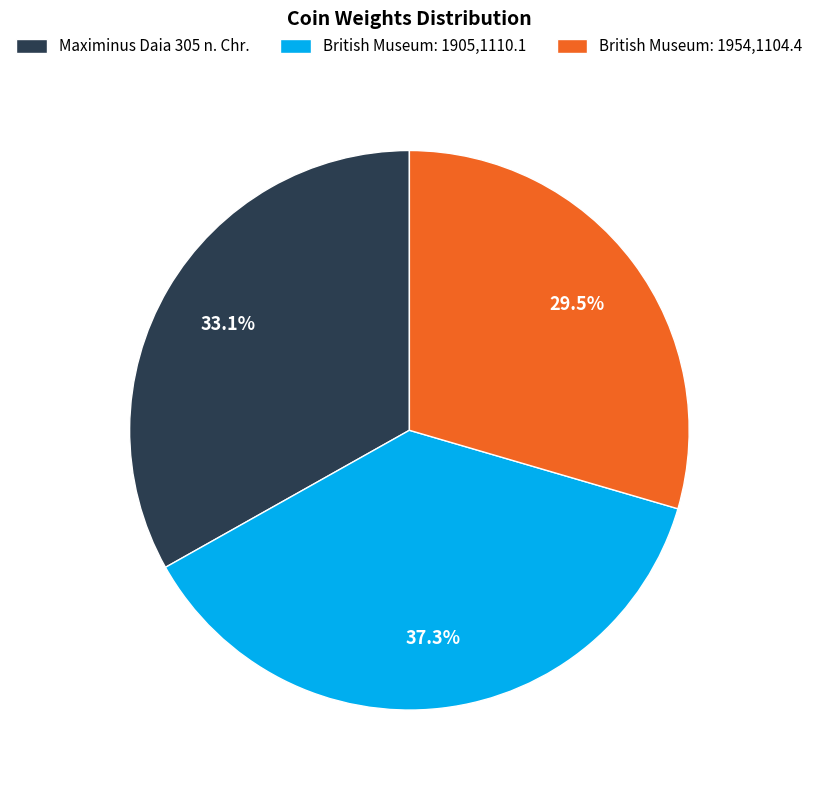

Count the number of slices in the pie.

3